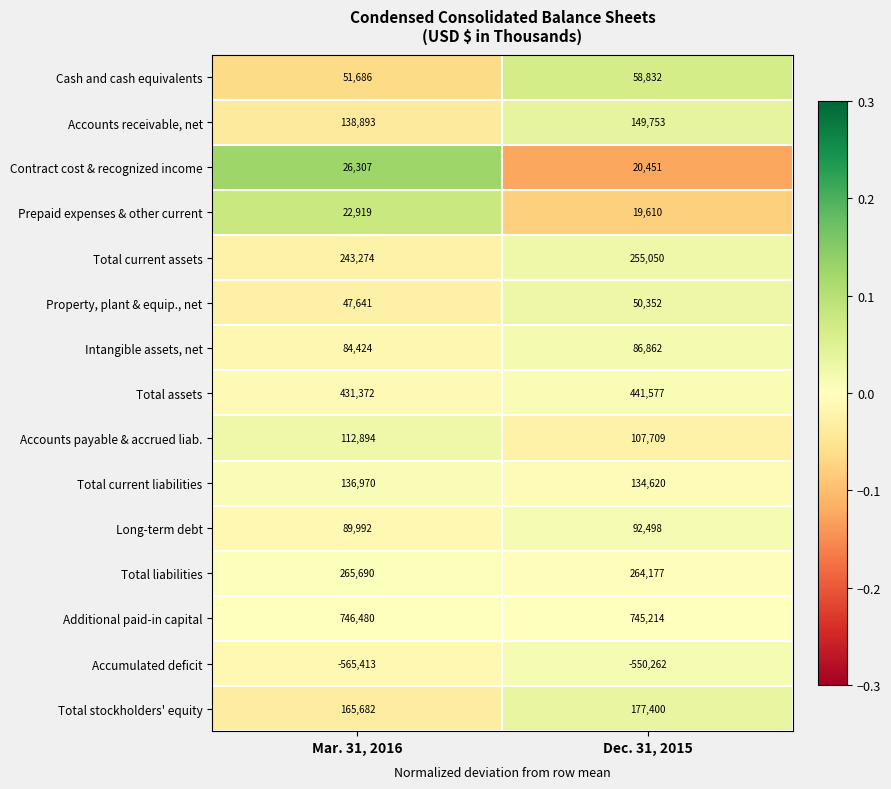

Which series has the largest range (max minus min)?

Accumulated deficit